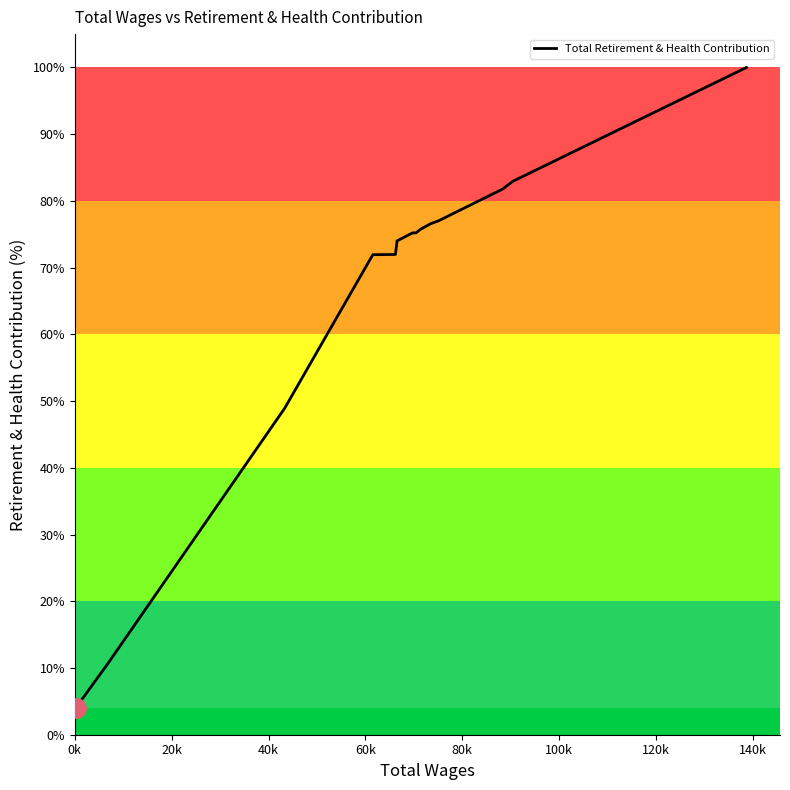

What is the smallest value displayed?

4.0